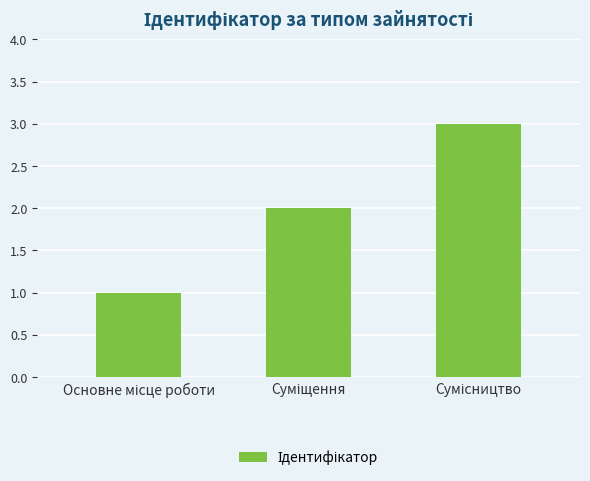

What is the maximum value shown in the chart?

3